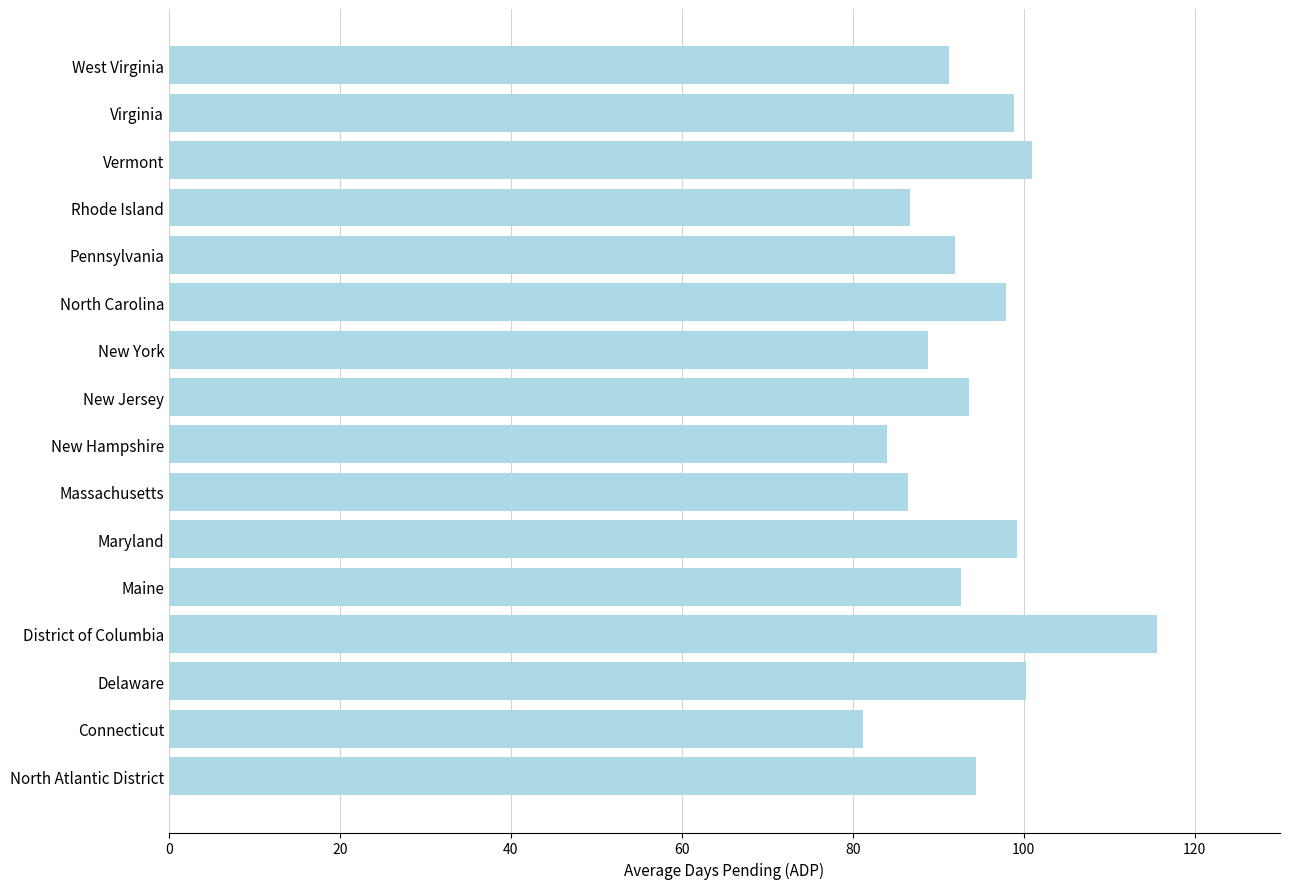

Is it true that the value at Maine is 143.2?

False